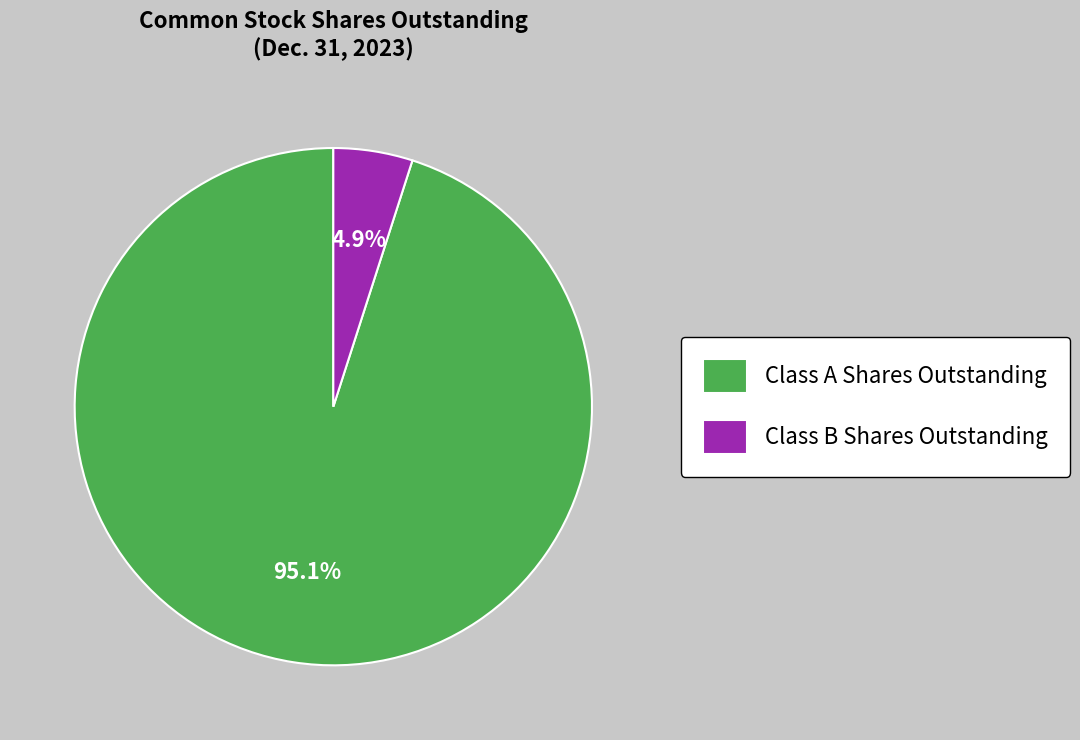

Between Class A Shares Outstanding and Class B Shares Outstanding, which is larger?

Class A Shares Outstanding